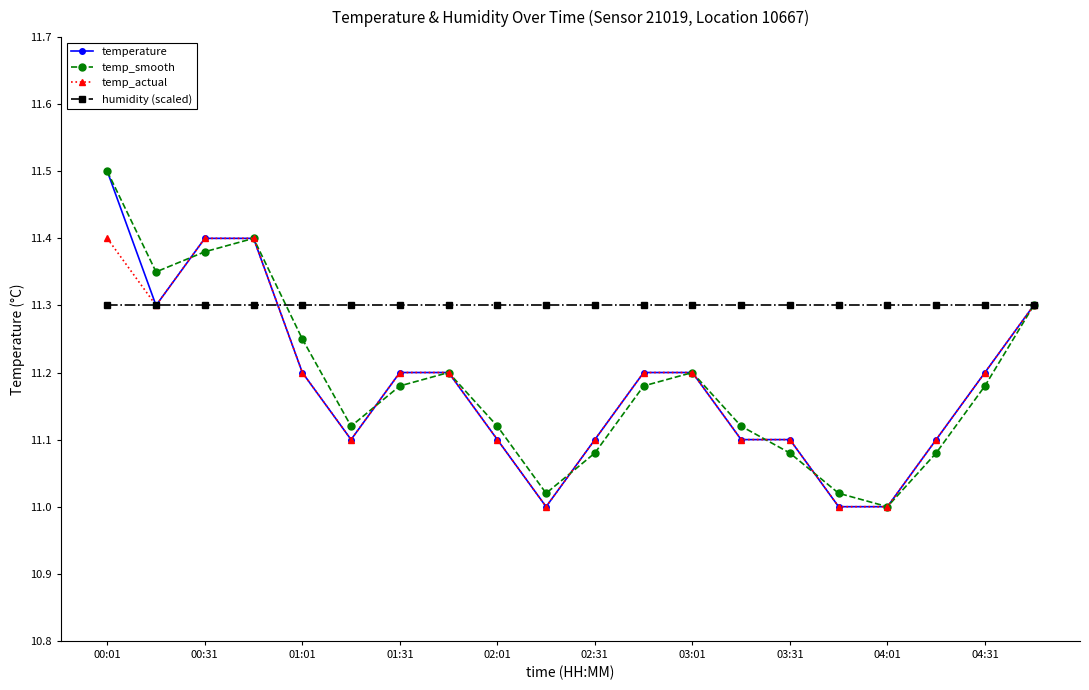

What is the maximum value for temperature?

11.5